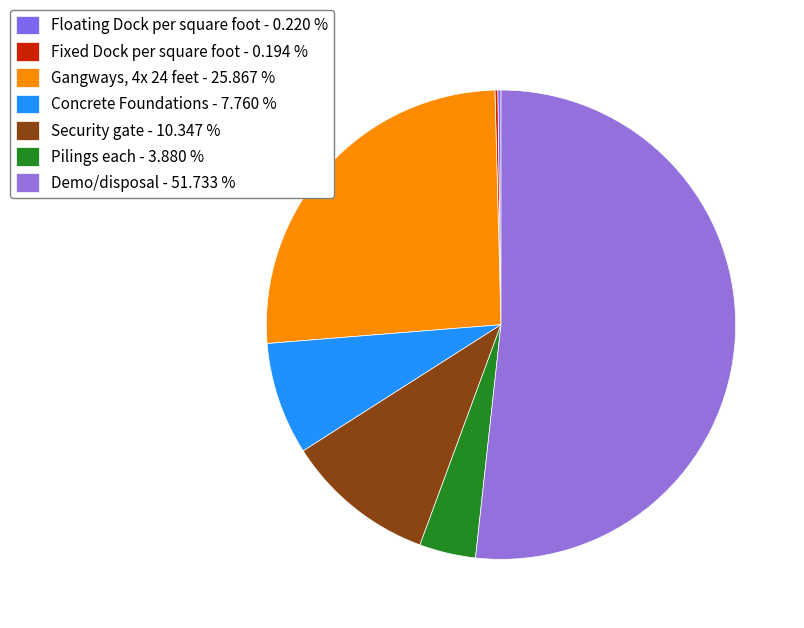

Which slice is the smallest?

Fixed Dock per square foot